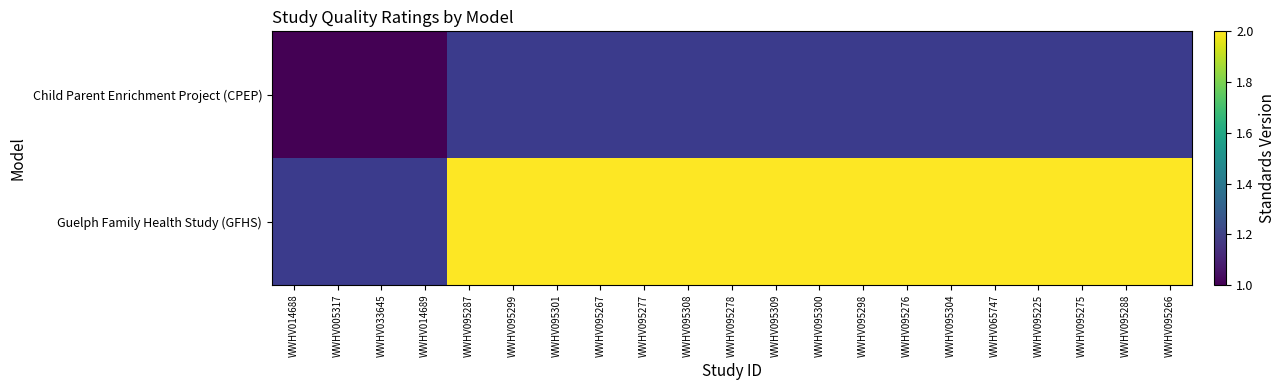

How many Guelph Family Health Study (GFHS) values are between 2 and 3?

17